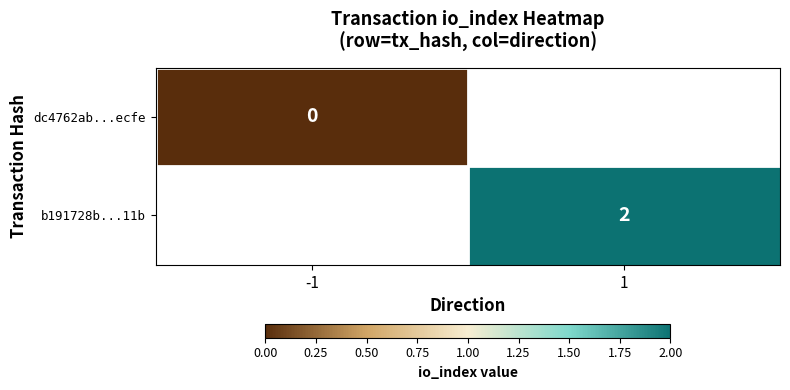

At which category does the chart reach its minimum across all series?

-1